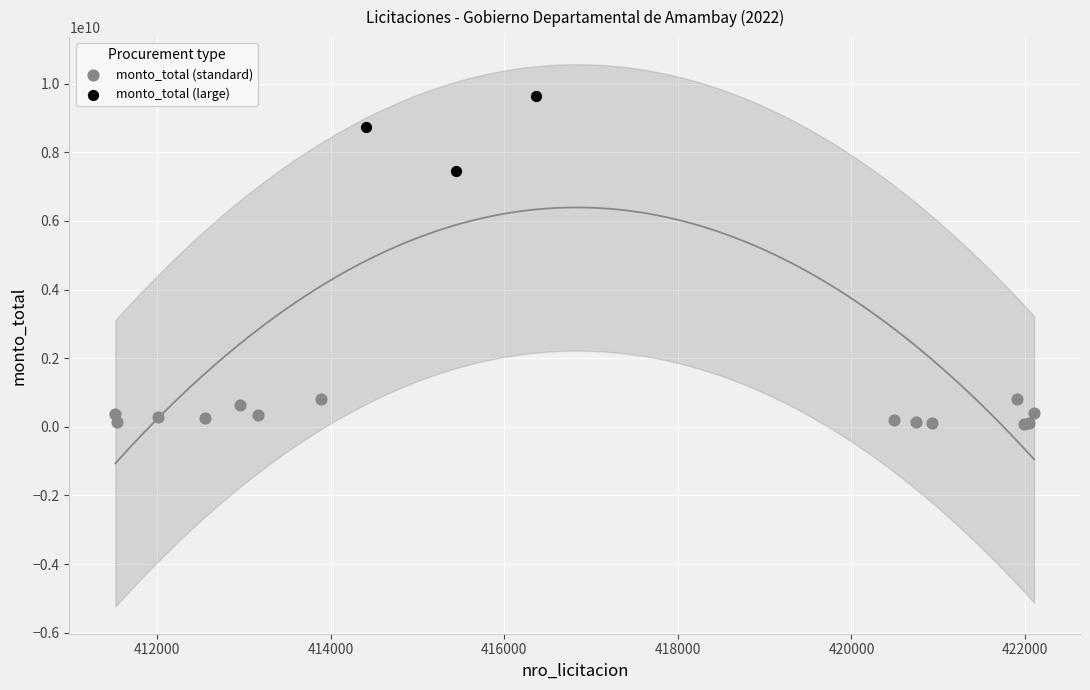

Which series contains the highest Y value?

monto_total (large)